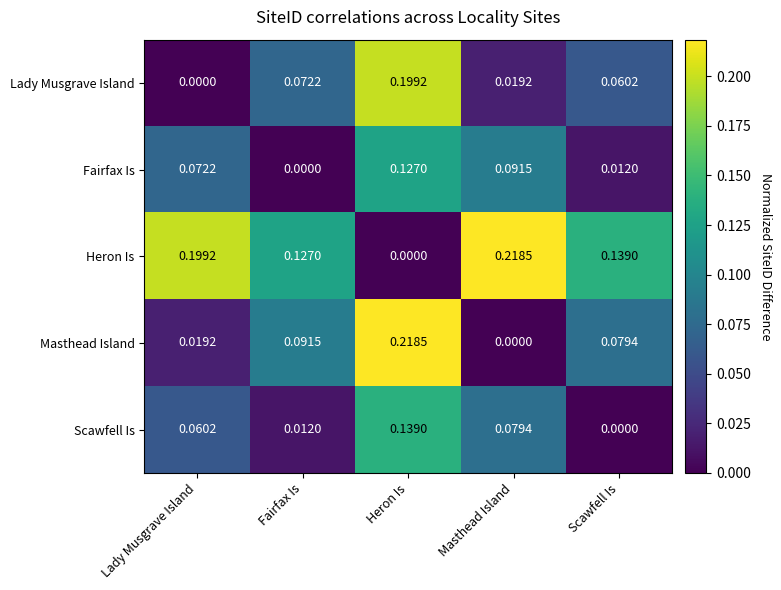

How many distinct data groups are displayed?

5